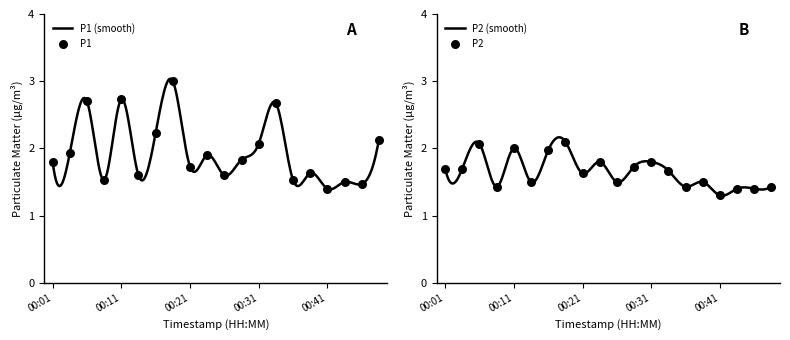

Is the value of P2 at 00:04 greater than the value of P1 at 00:06?

No